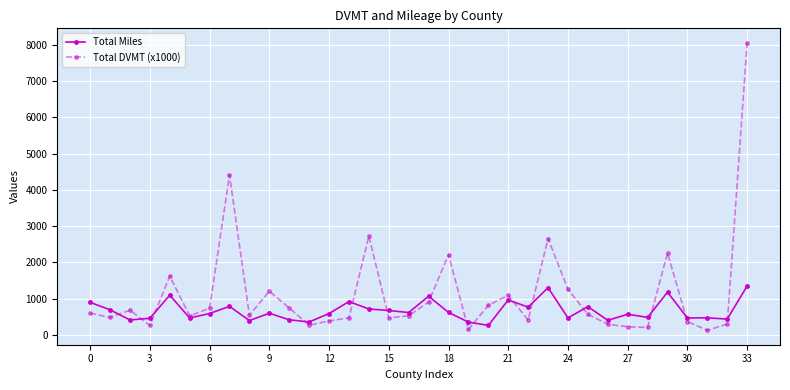

What is the highest value of the Total DVMT (x1000) series?

8057.0